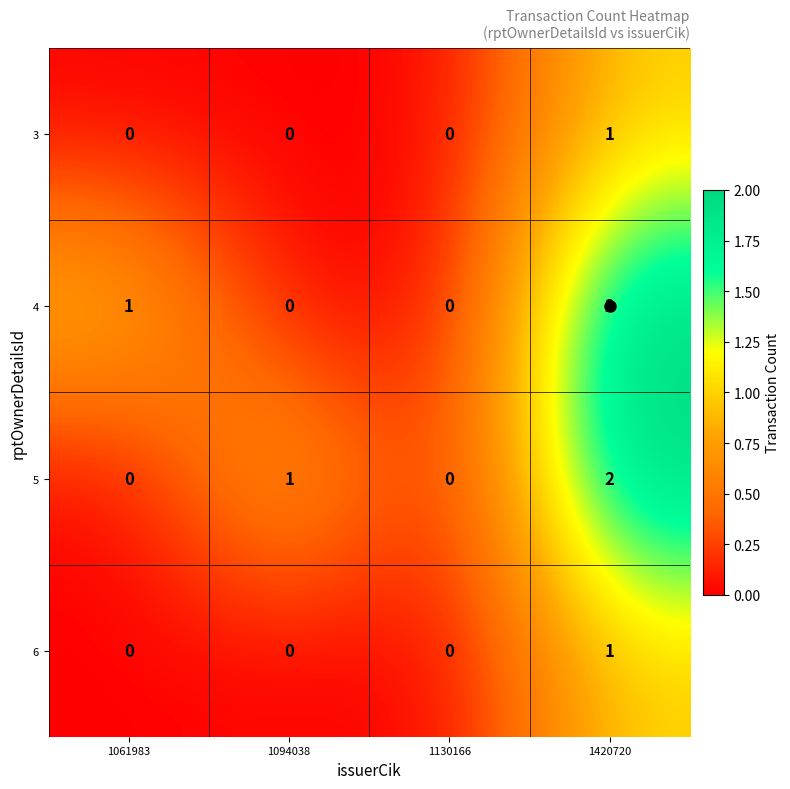

The value of 5 at 1061983 is 1. True or false?

False